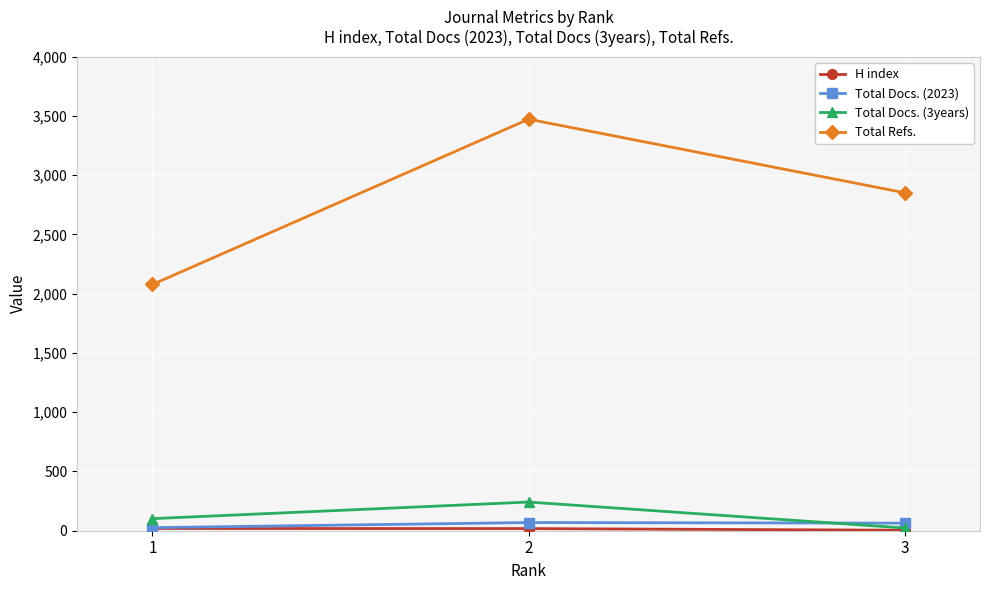

How many categories are shown in the chart?

3